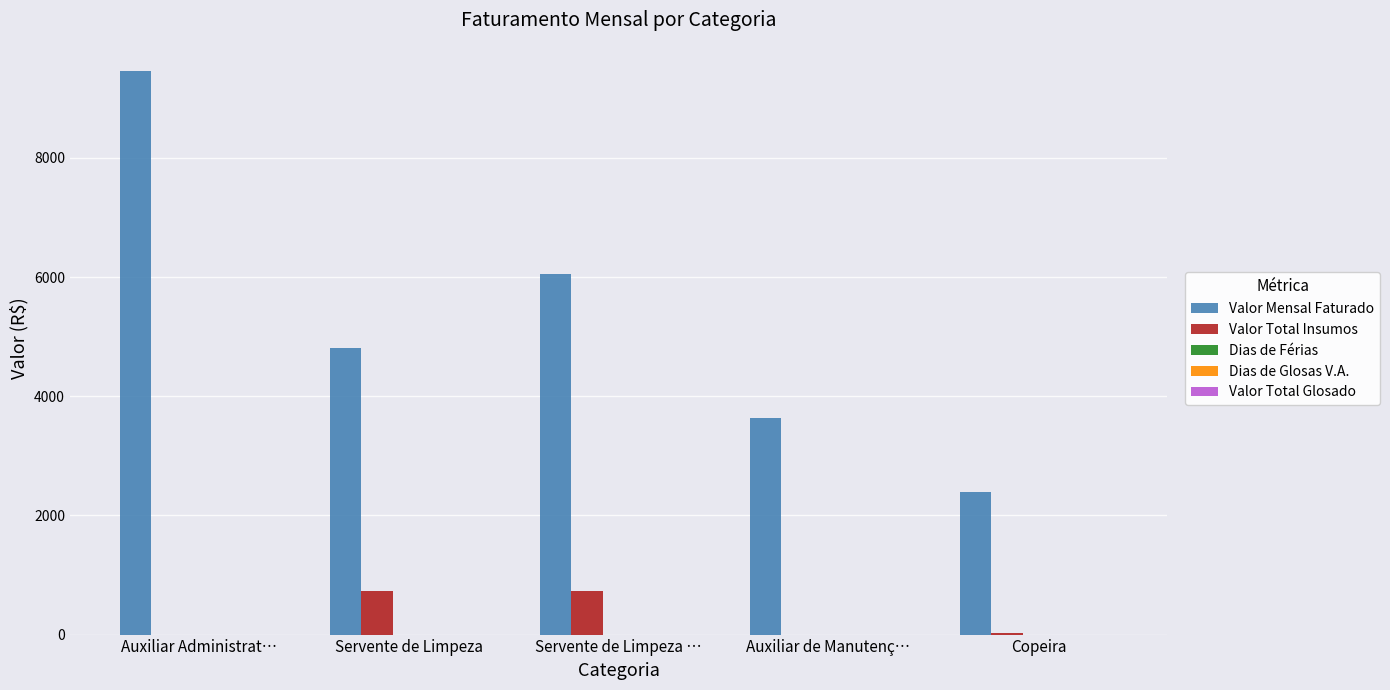

The value of Valor Total Insumos at Copeira is 25.9. True or false?

True